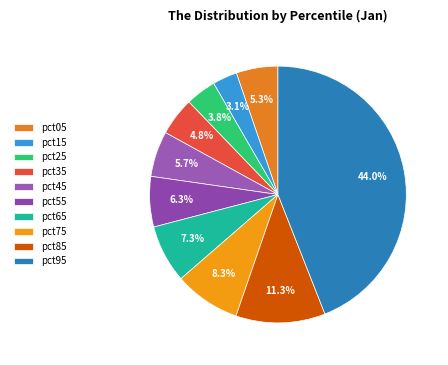

To the nearest percent, what portion does pct45 represent?

6%